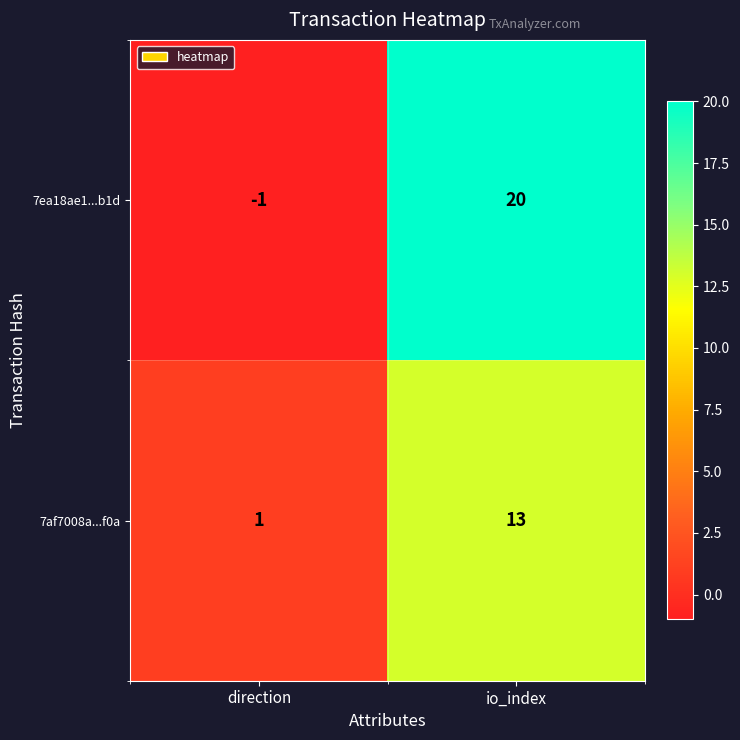

Which category has the lowest value in the 7ea18ae1...b1d series?

direction